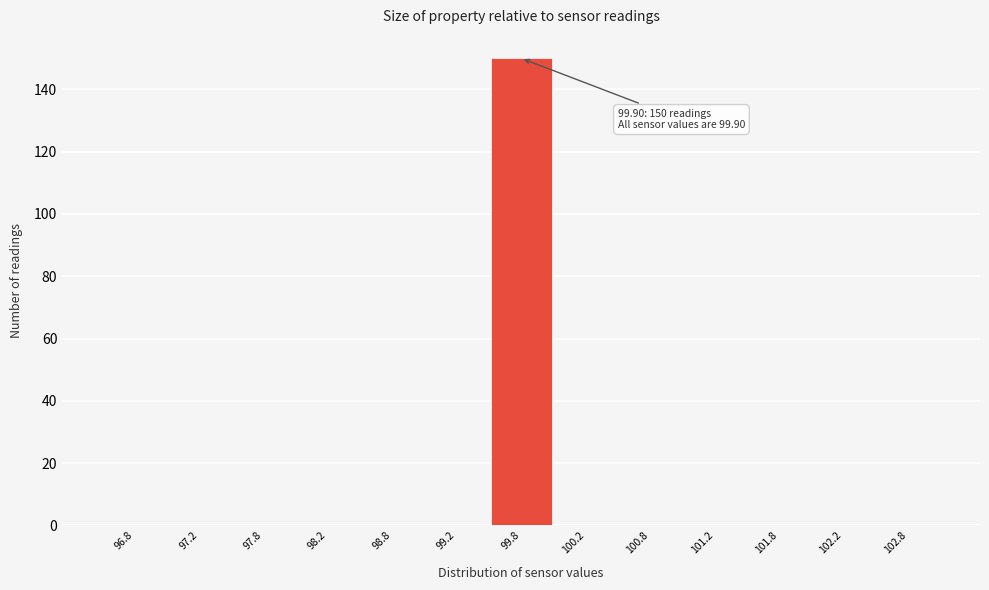

Over which range of the x-axis is the bar tallest?

99.5 to 100.0